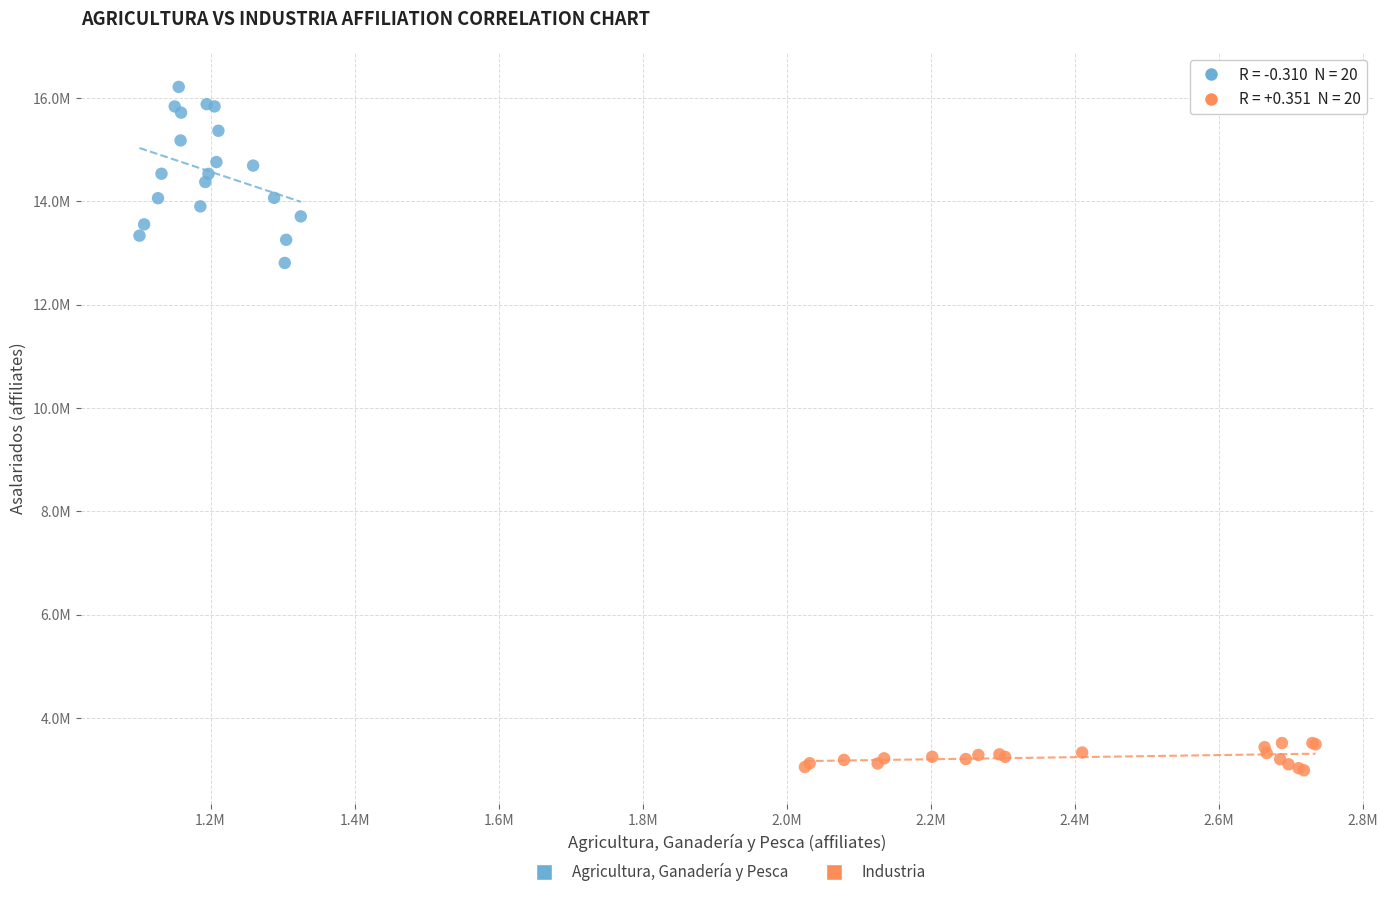

Which series reaches the minimum Y coordinate?

Industria